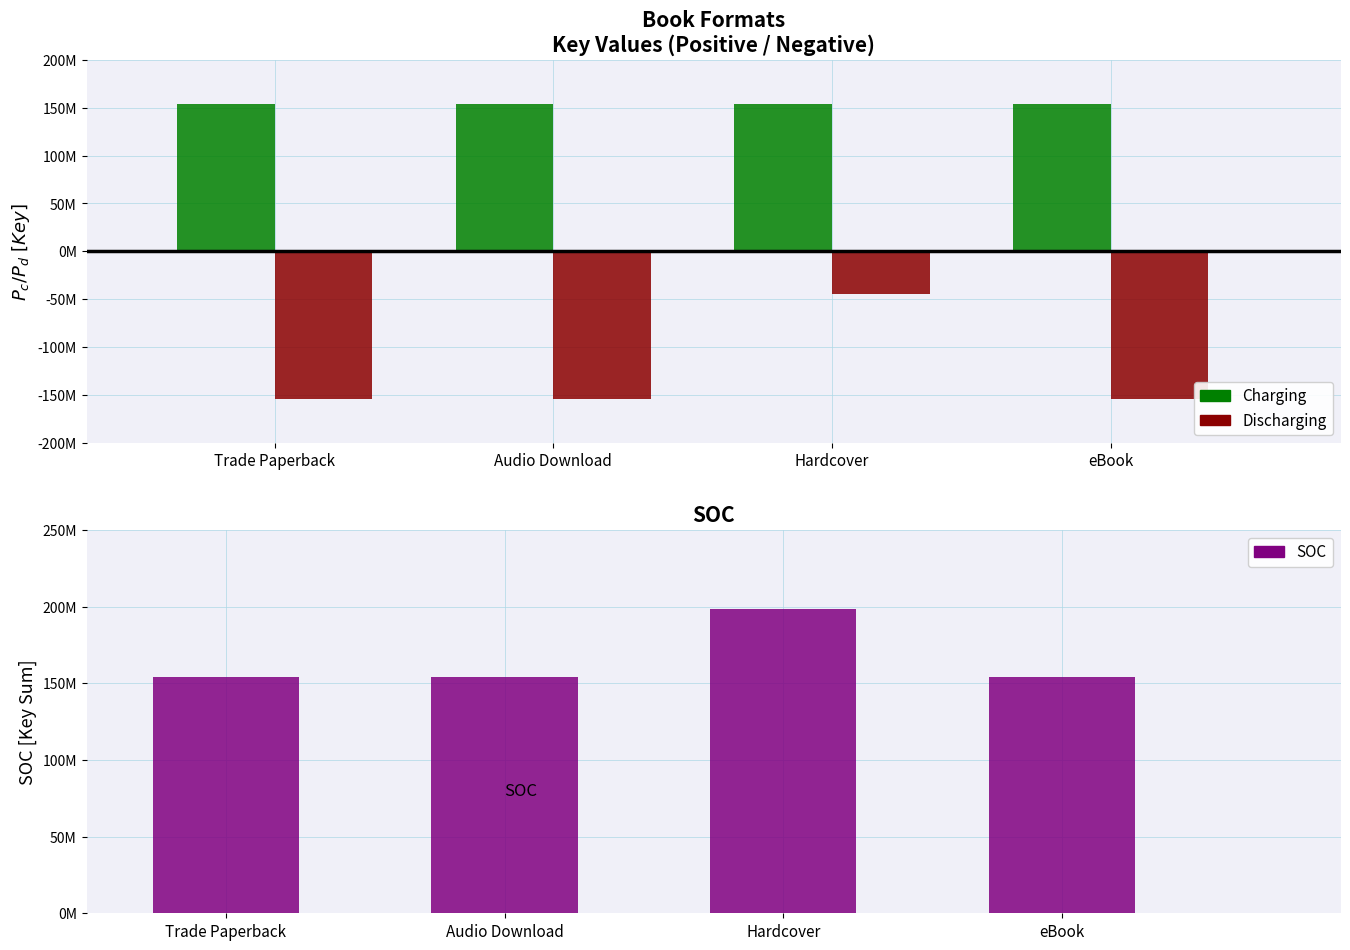

What is the value of the Charging bar at the 3rd from the left?

153789940